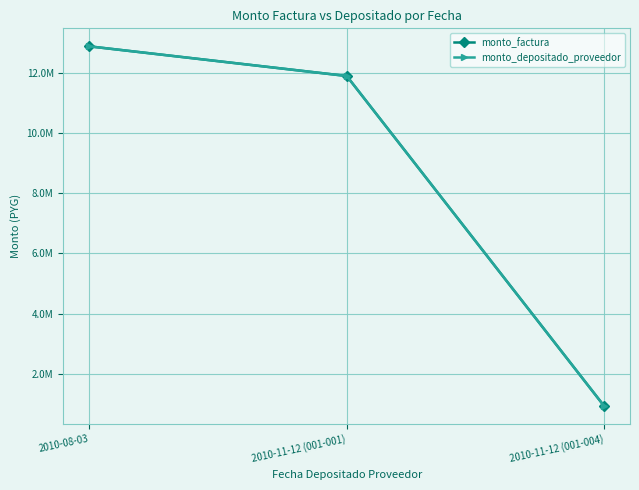

Reading right to left, extract all data points from this chart.

monto_factura: 2010-11-12 (001-004)=916240	2010-11-12 (001-001)=11906960	2010-08-03=12894700
monto_depositado_proveedor: 2010-11-12 (001-004)=916240	2010-11-12 (001-001)=11906960	2010-08-03=12894700